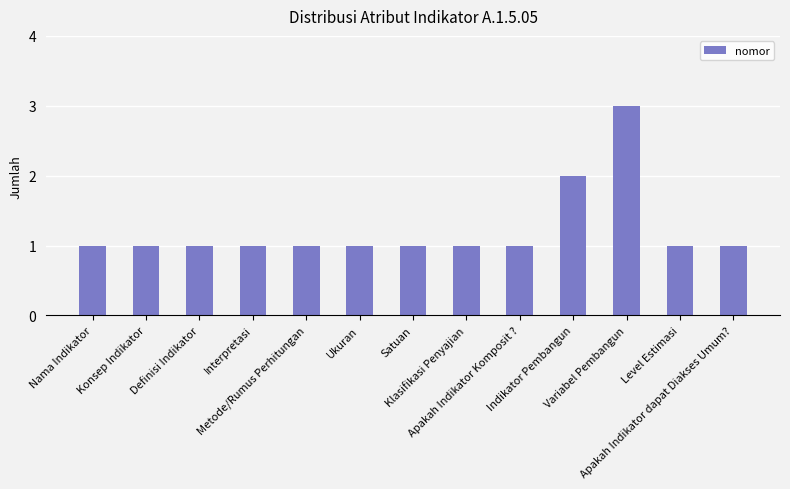

What is the sum of all values?

16